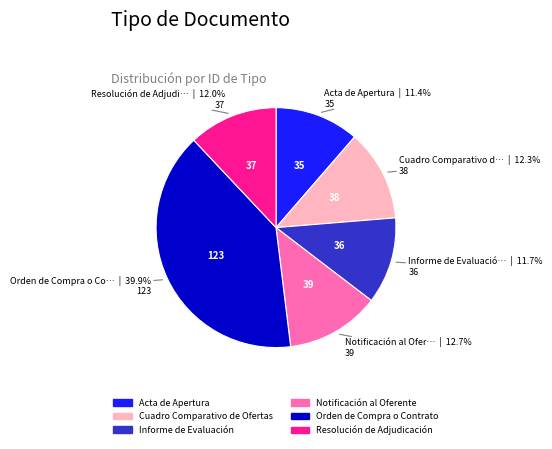

Is there any slice that represents more than half of the pie?

No